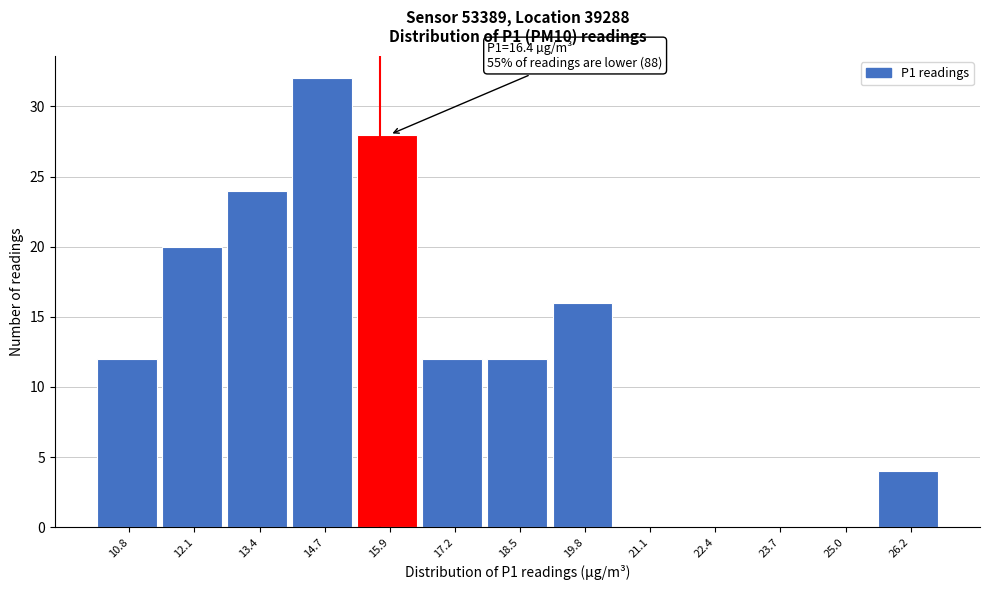

Reading left to right, what are all the values shown in this chart?

10.8=12	12.1=20	13.4=24	14.7=32	15.9=28	17.2=12	18.5=12	19.8=16	21.1=0	22.4=0	23.7=0	25.0=0	26.2=4